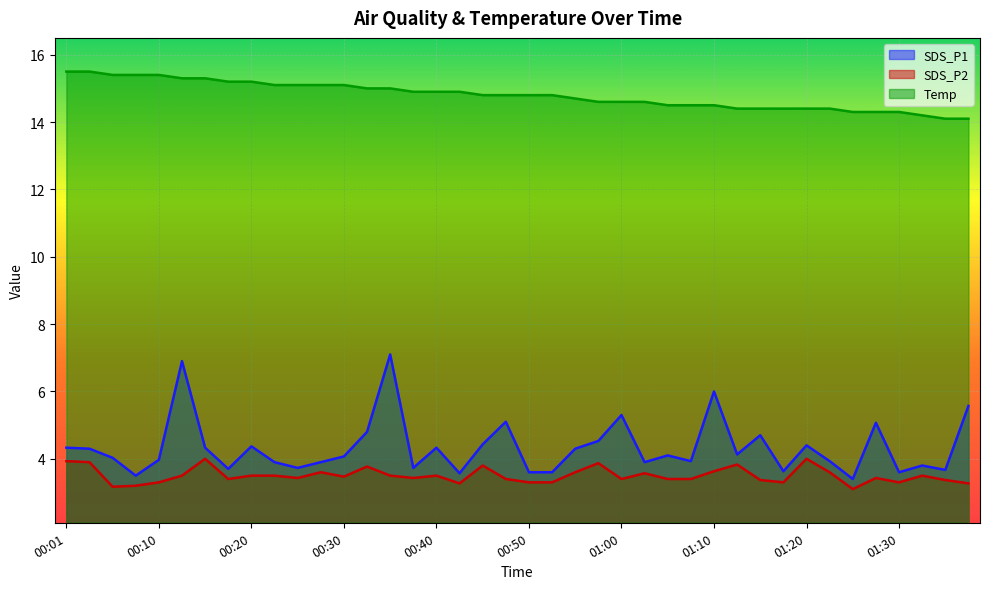

What is the difference between the maximum and second lowest values in the SDS_P2 series?

0.8